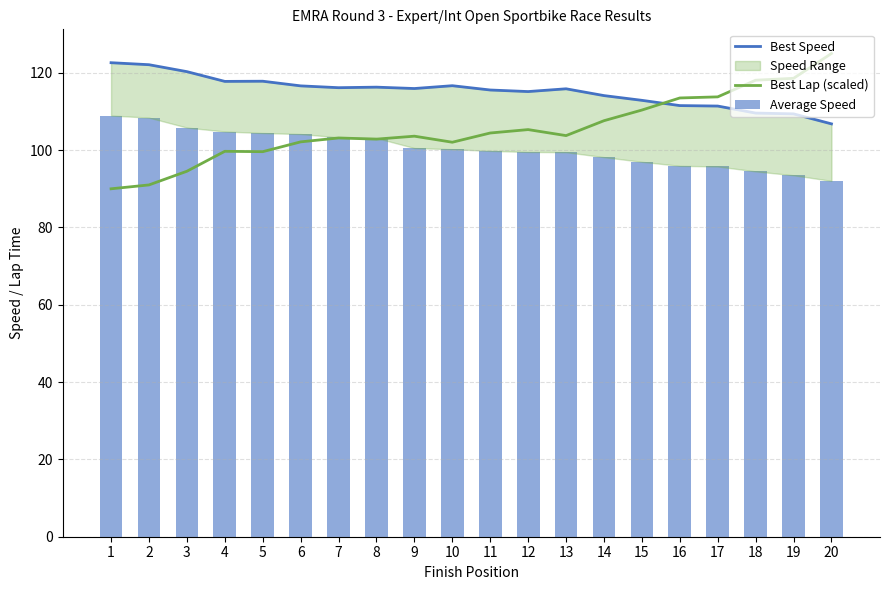

Rank the series at 18 from lowest to highest value.

Average Speed, Best Speed, Best Lap (scaled)